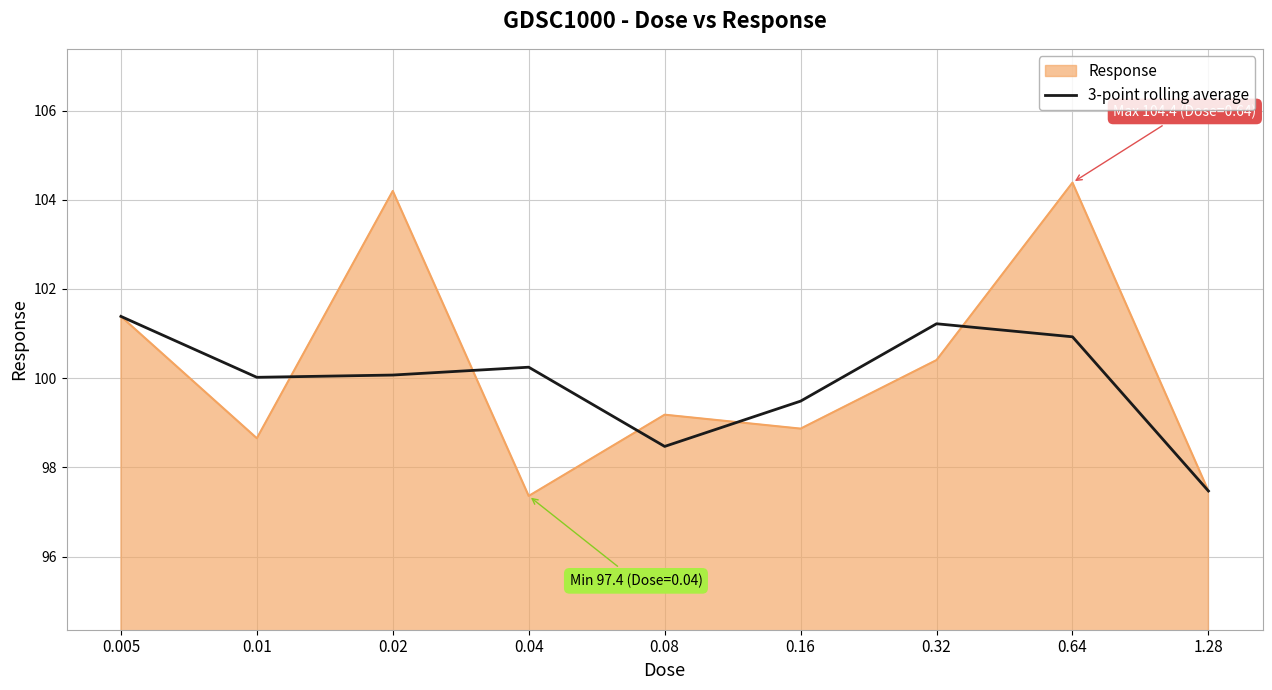

Is it true that 3-point rolling average equals 100.9 at 0.64?

True